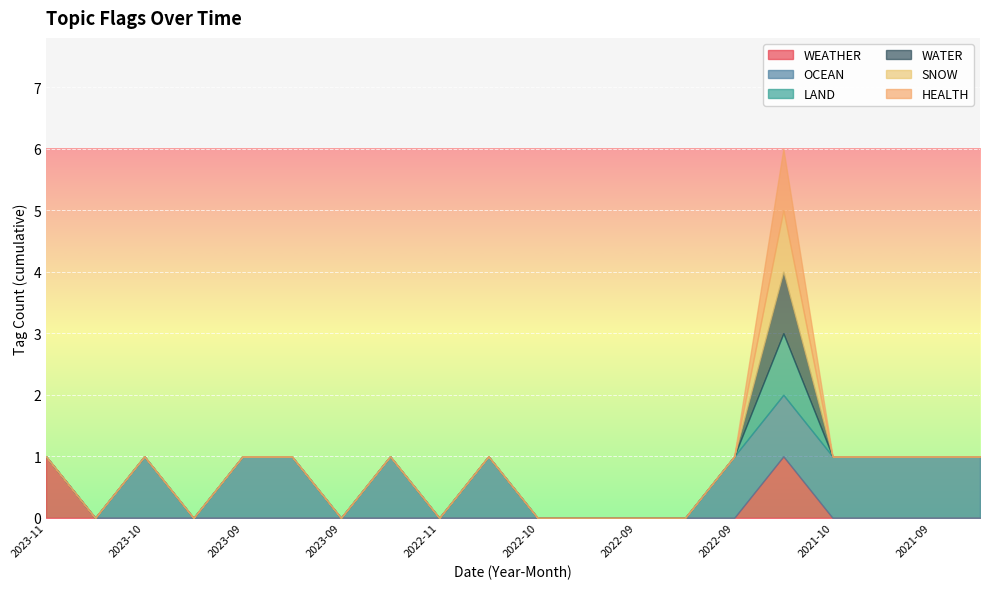

Rank the categories by WATER value from lowest to highest.

2023-11, 2023-11, 2023-10, 2023-10, 2023-09, 2023-09, 2023-09, 2023-09, 2022-11, 2022-10, 2022-10, 2022-10, 2022-09, 2022-09, 2022-09, 2021-10, 2021-10, 2021-09, 2021-09, 2021-11